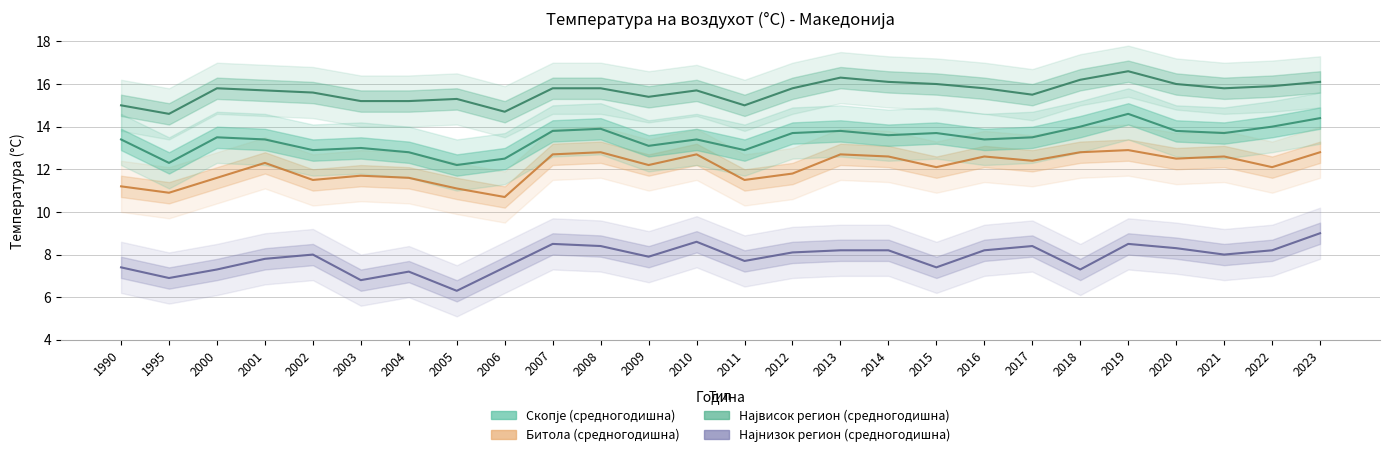

The Скопје (средногодишна) series shows 13.8 at 2013. True or false?

True